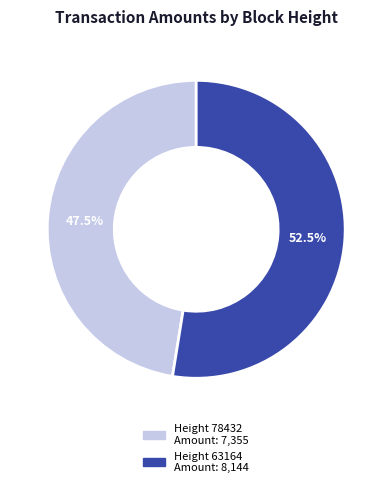

Does any single category account for the majority?

Yes